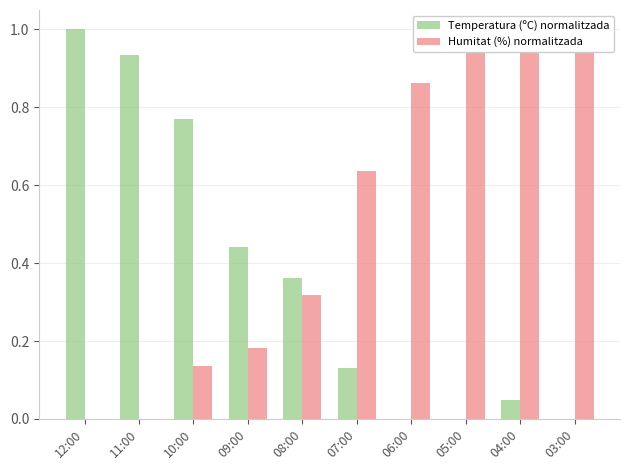

How many bars are there in each group?

2